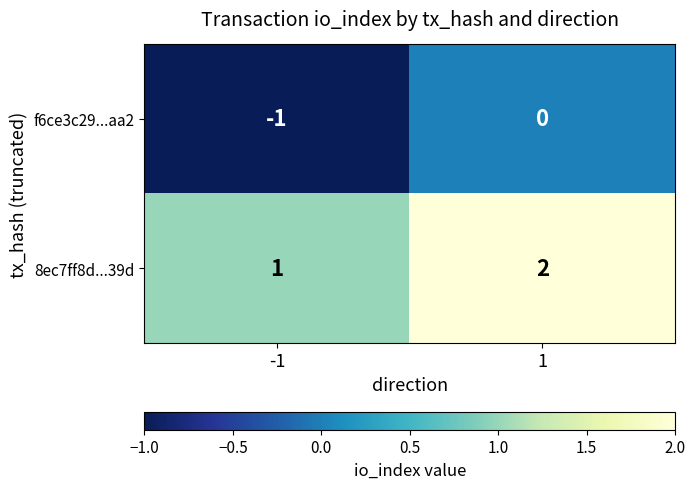

Reading right to left, transcribe all the data shown in this chart.

f6ce3c29...aa2: 0	-1
8ec7ff8d...39d: 2	1